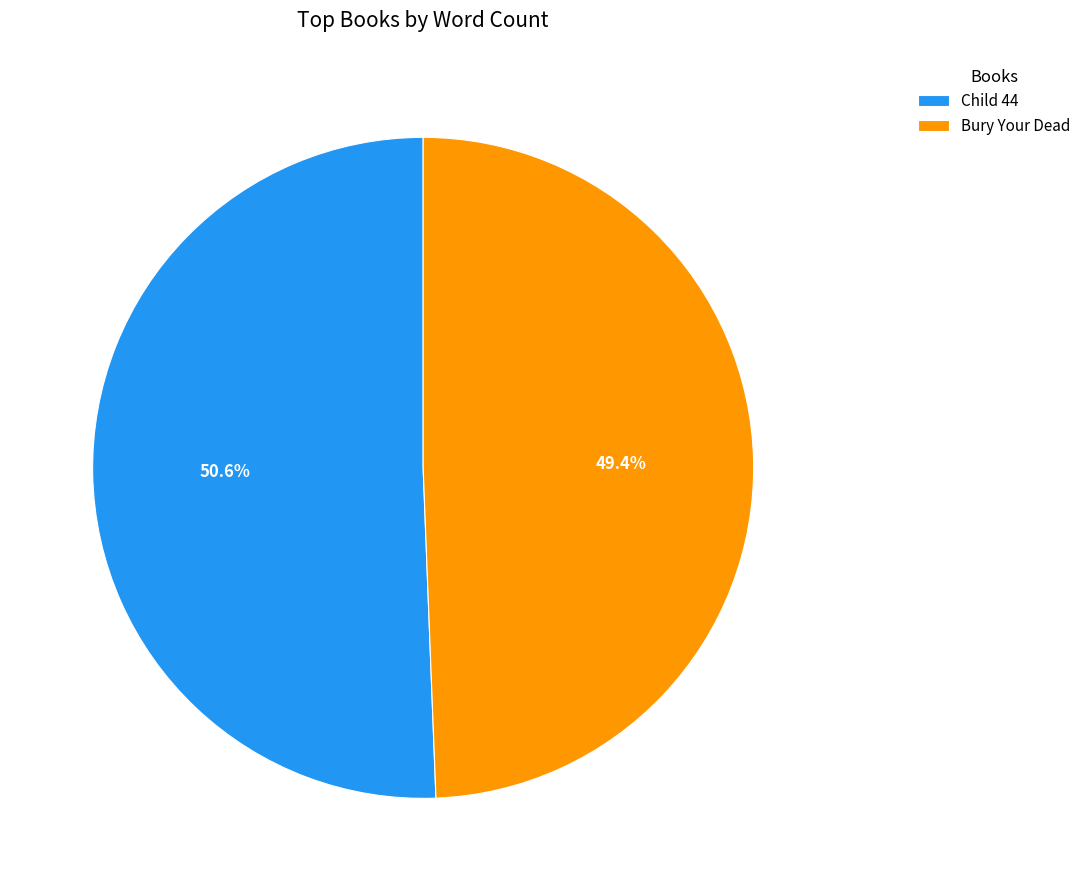

Which slice is the smallest?

Bury Your Dead